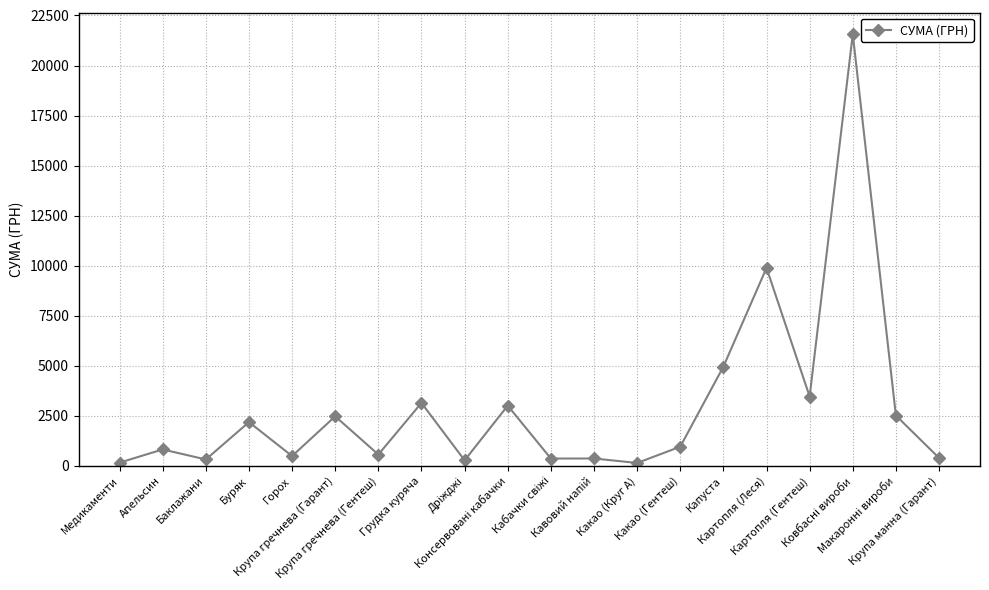

True or false: the data has more than 2 interior local peaks.

True